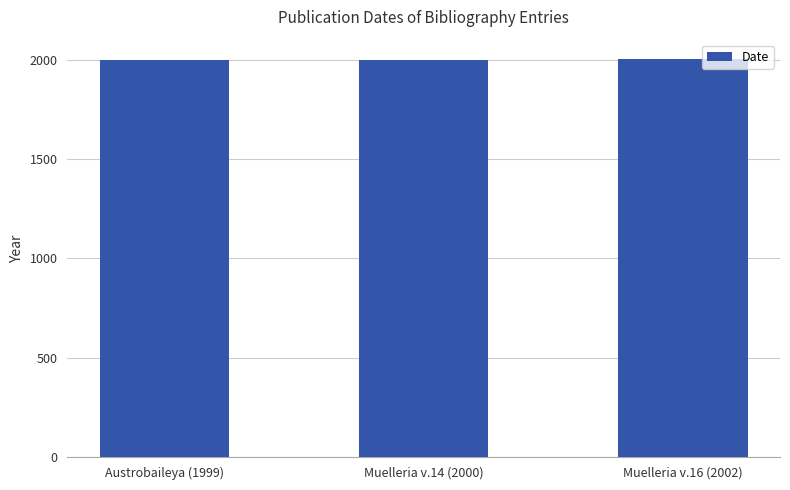

What is the sum of all values?

6001